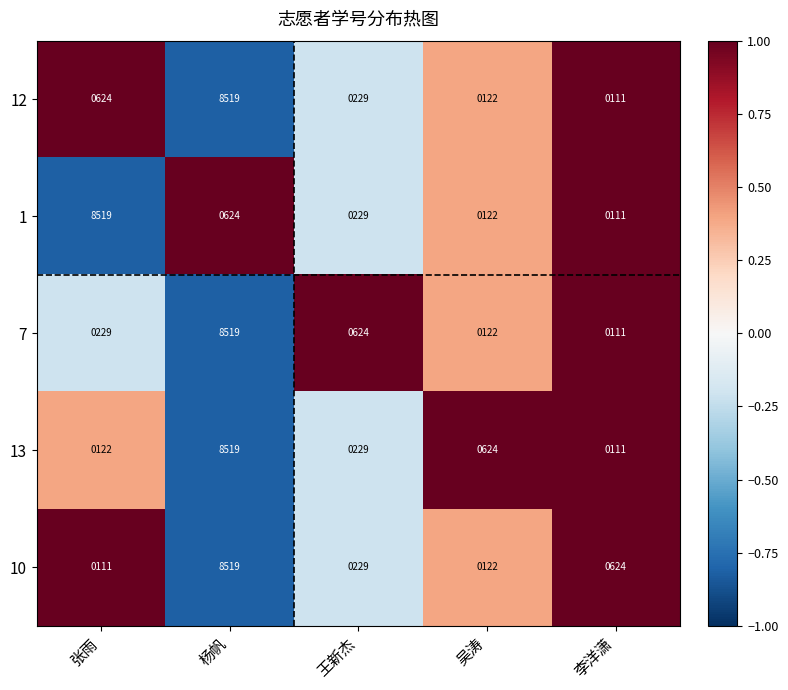

How many values in the 10 series are below 229?

2